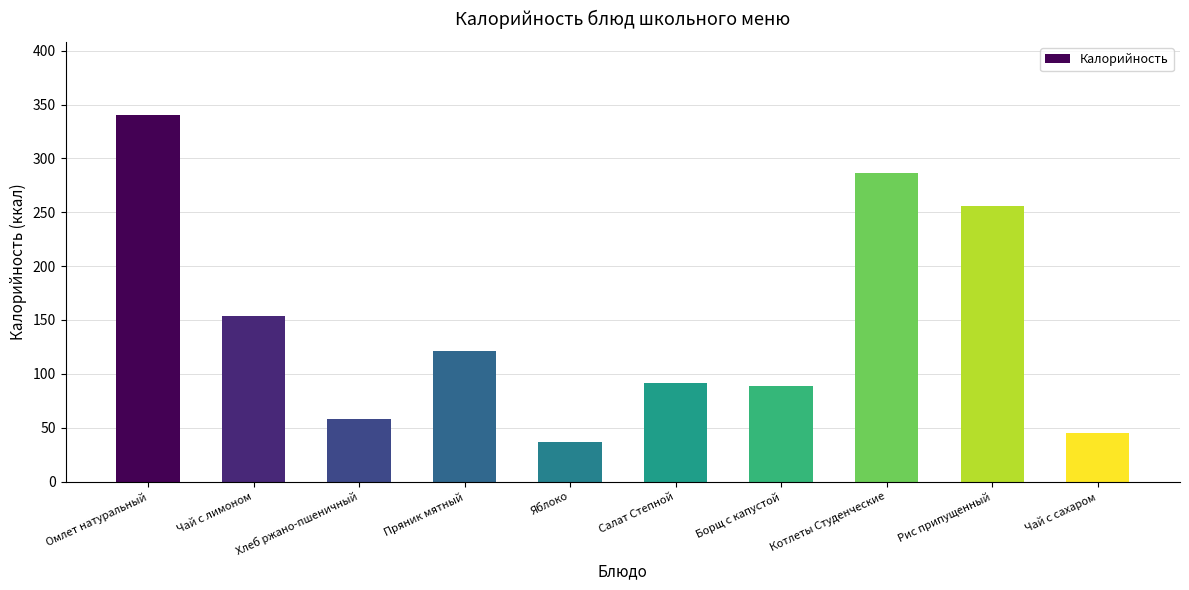

How many values are below 121?

5